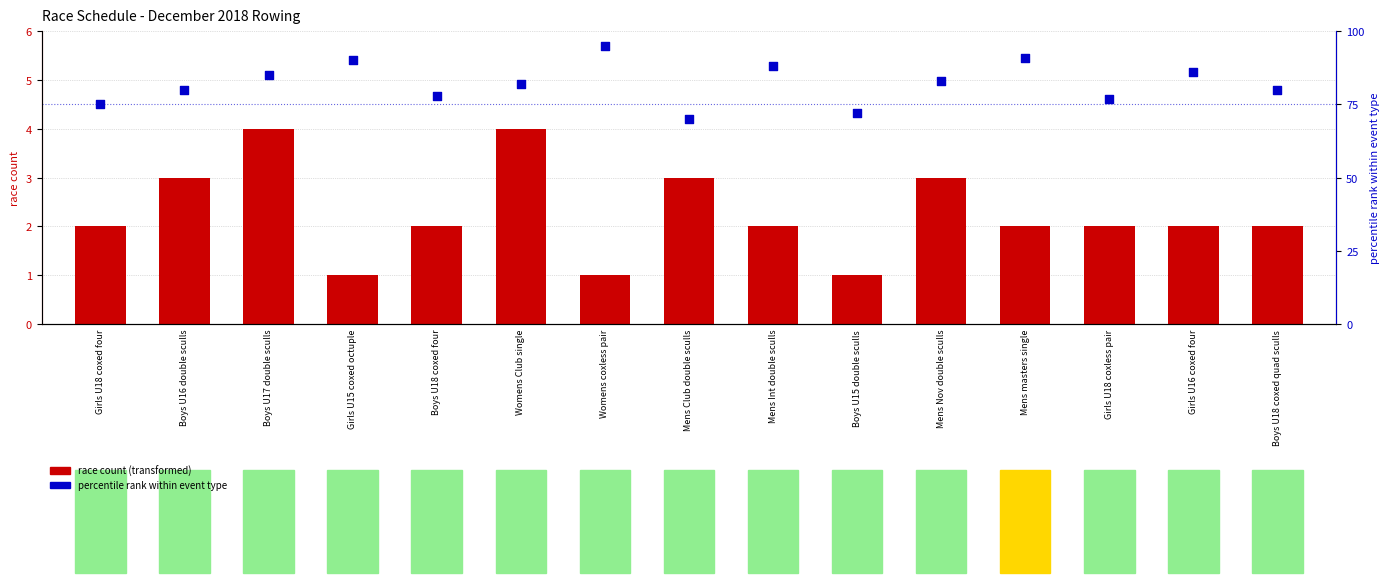

What is the total value across all series at Boys U18 coxed four?

80